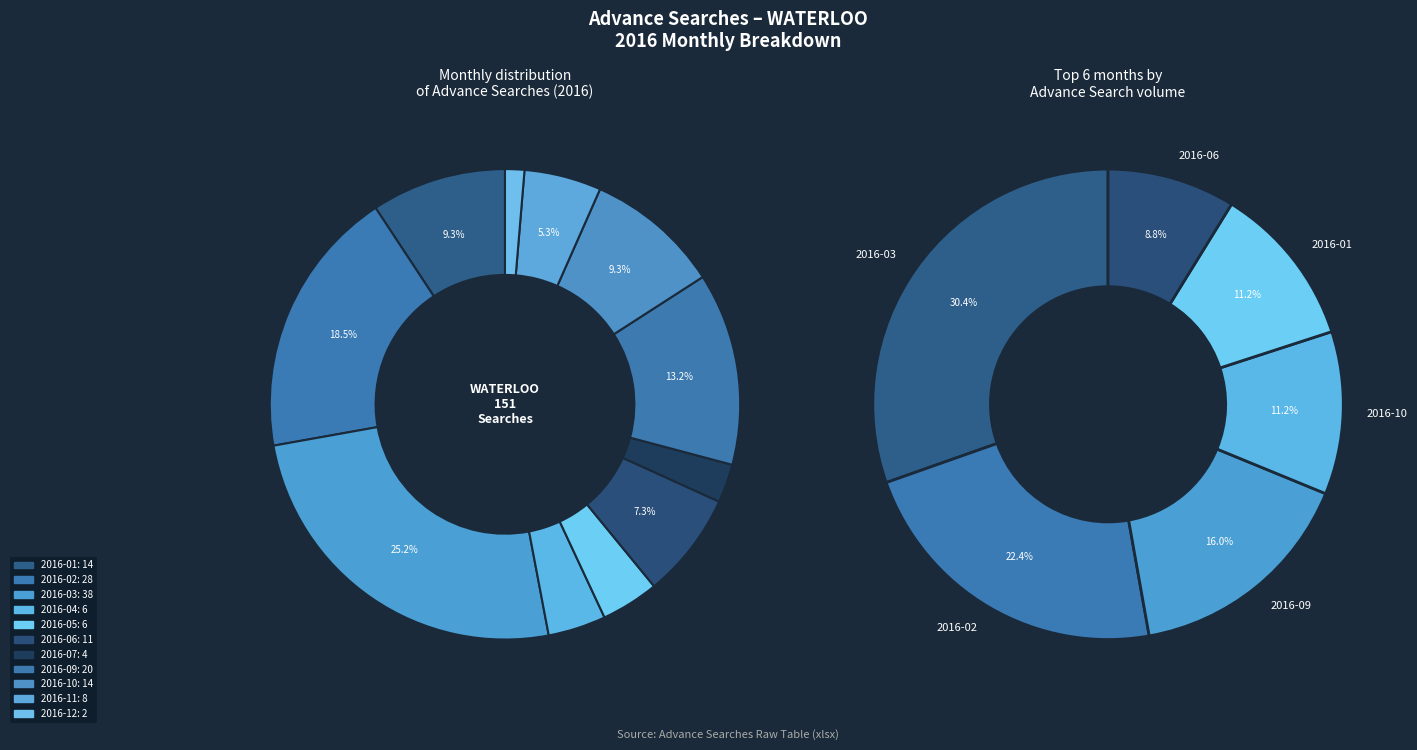

Does 2016-11 account for over 50% of the chart?

No